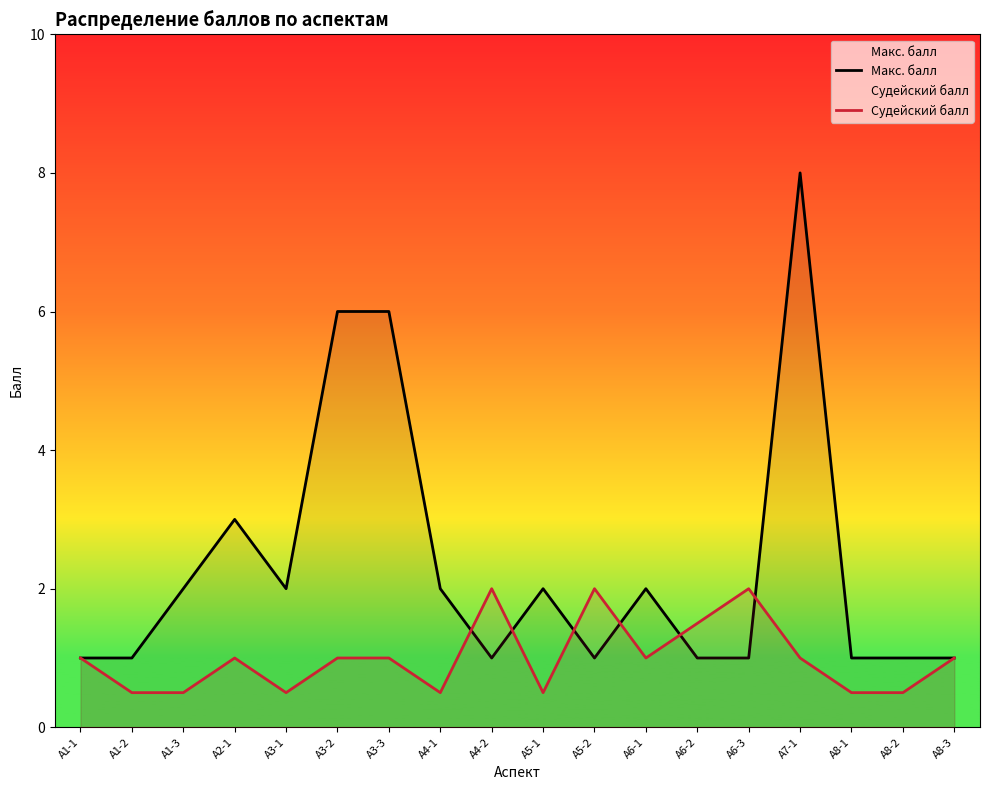

Reading left to right, what are all the values shown in this chart?

Макс. балл: 1.0	1.0	2.0	3.0	2.0	6.0	6.0	2.0	1.0	2.0	1.0	2.0	1.0	1.0	8.0	1.0	1.0	1.0
Судейский балл: 1.0	0.5	0.5	1.0	0.5	1.0	1.0	0.5	2.0	0.5	2.0	1.0	1.5	2.0	1.0	0.5	0.5	1.0